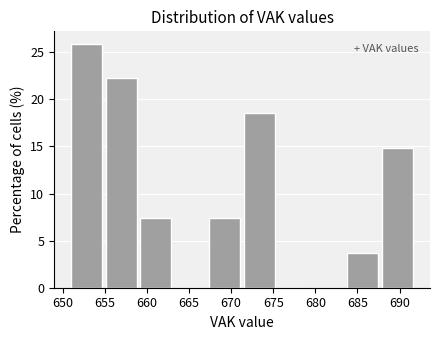

Over which range of the x-axis is the bar tallest?

651.0 to 655.1